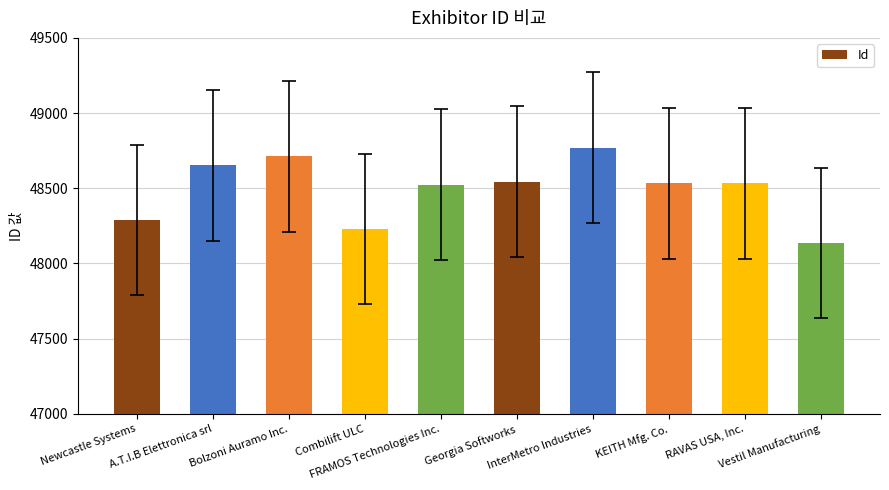

How many bars are there in total?

10